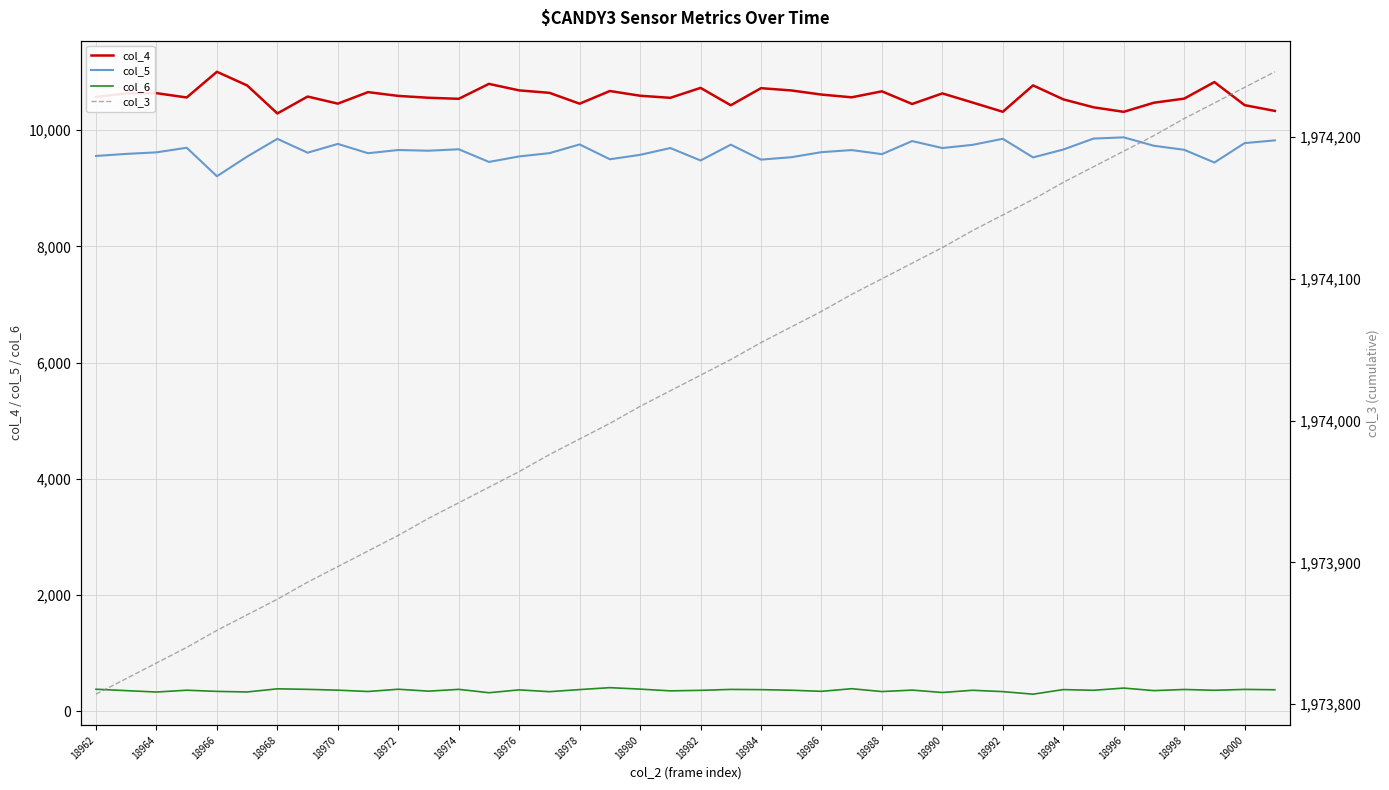

Is this an area chart (filled region under the line)?

No